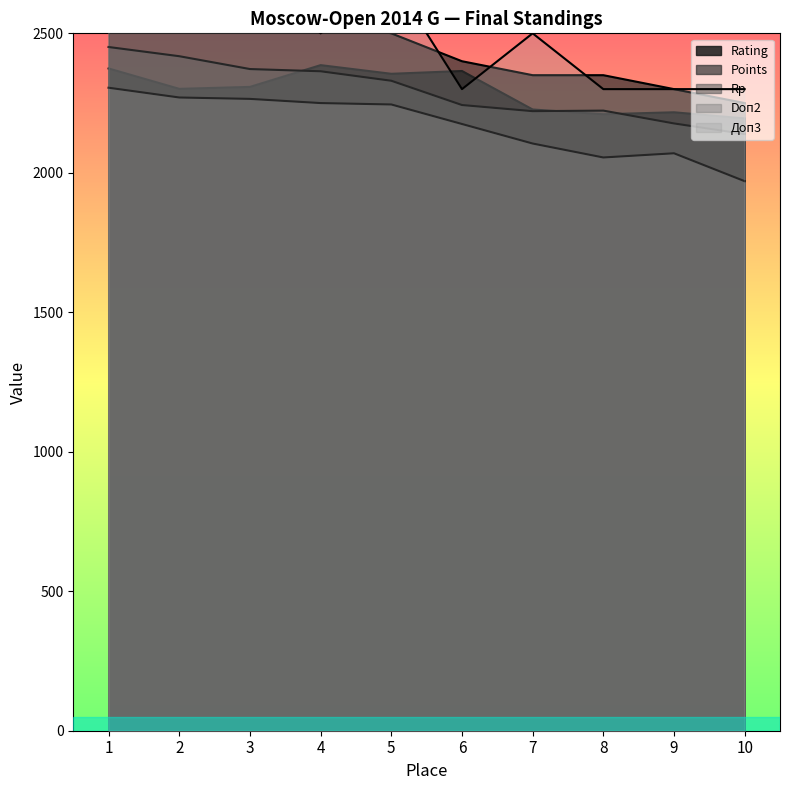

What is the sum of the Points values at 6 and 3?

4950